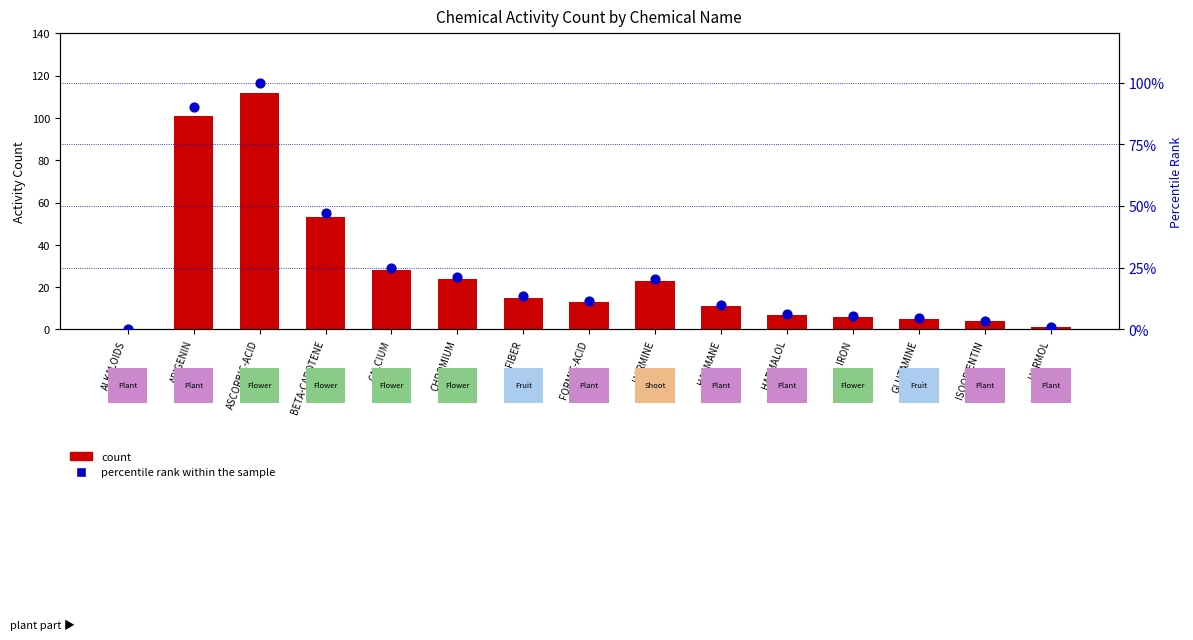

What are all the series names shown in the legend?

count, percentile rank within the sample